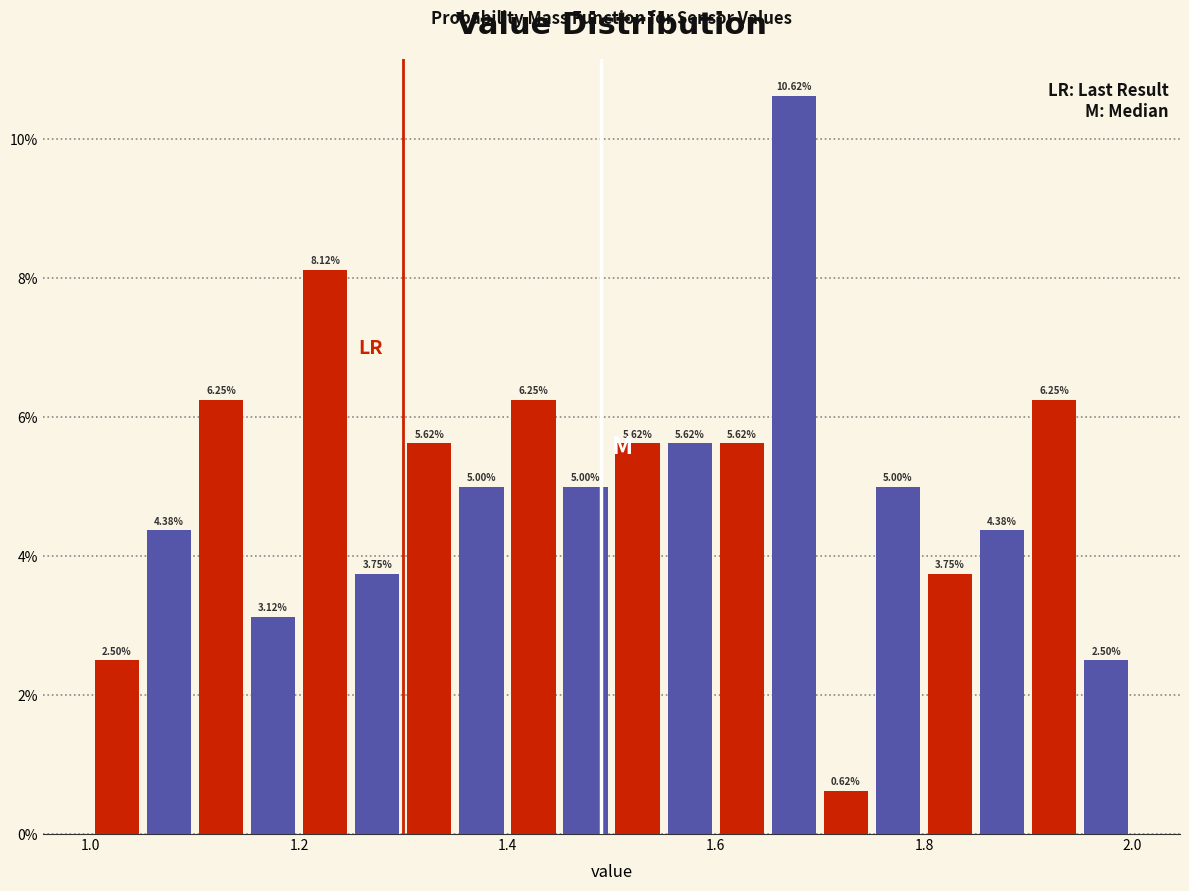

Around what value on the x-axis is the tallest bar? Give the approximate position of its centre, as read against the axis.

1.68